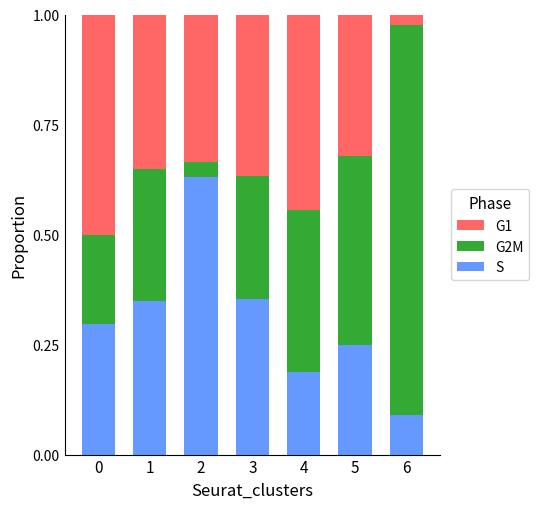

What is the total value across all series at 5?

1.0